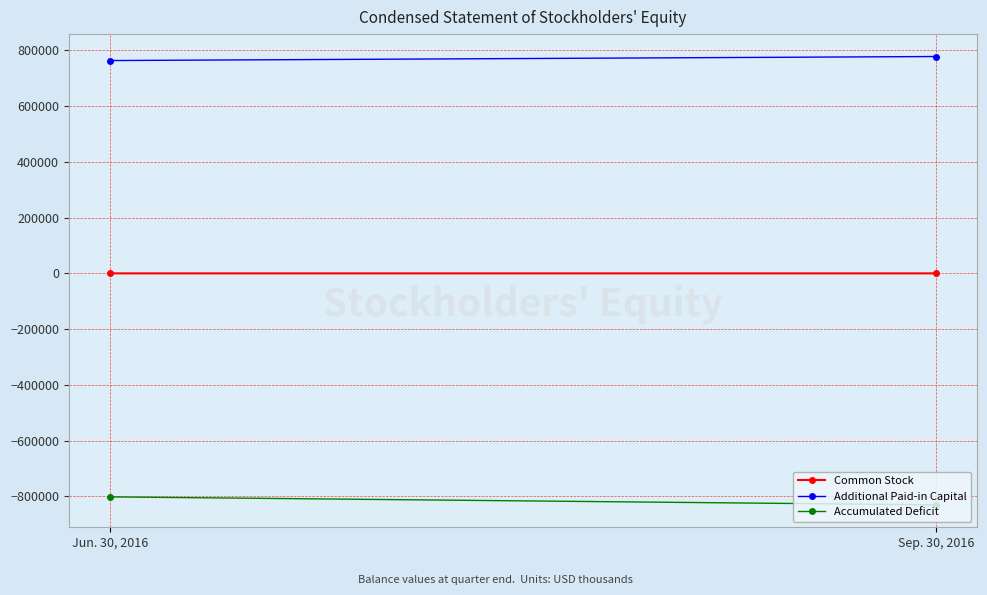

What position from the right is Jun. 30, 2016?

2